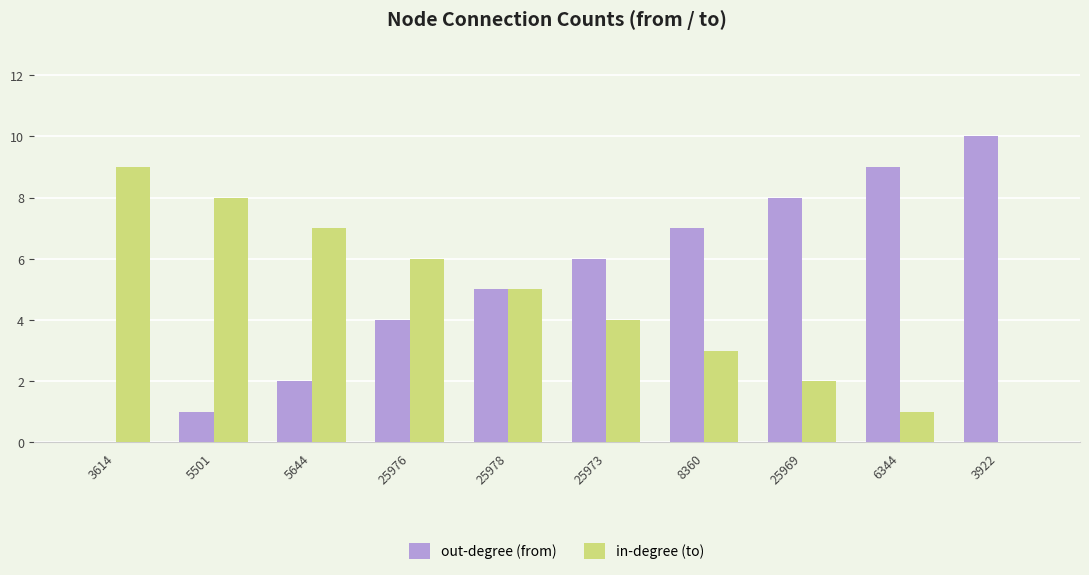

Count the number of data series in this chart.

2